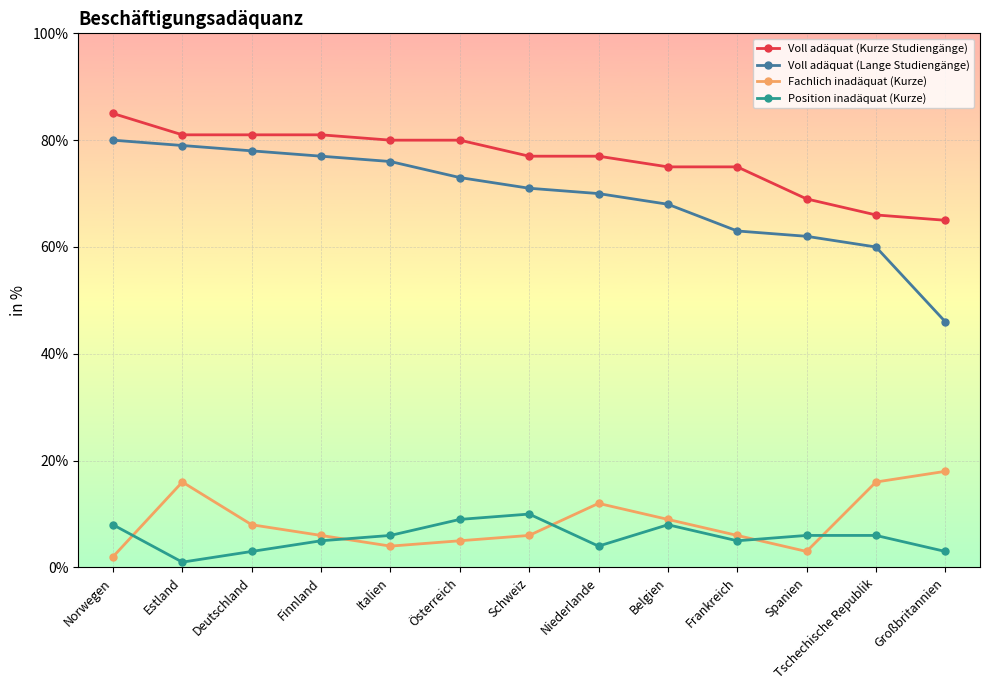

How many Position inadäquat (Kurze) values are between 4 and 8?

8